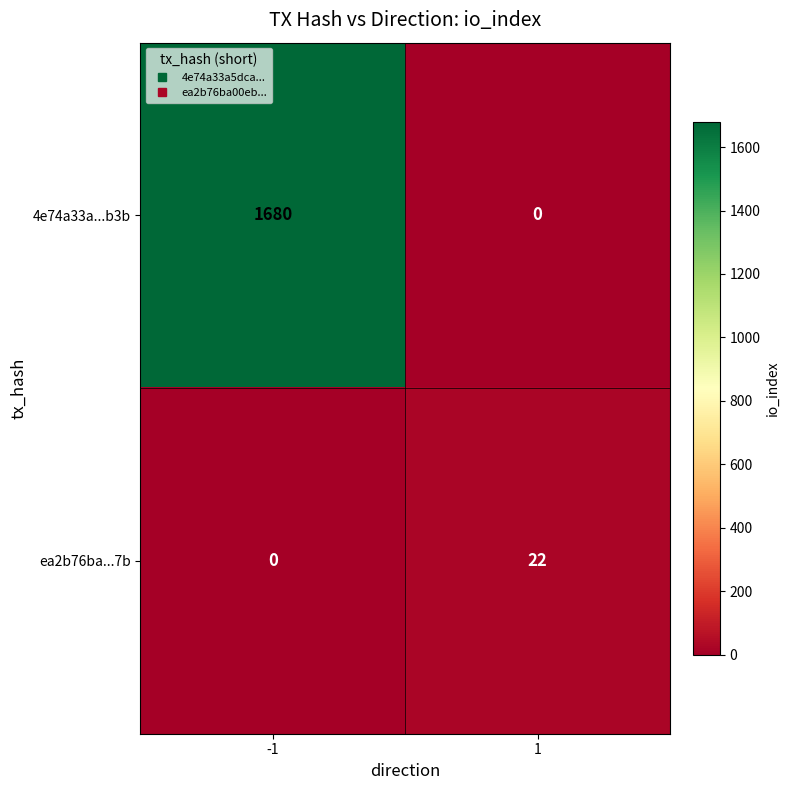

Read the 4e74a33a...b3b value at -1.

1680